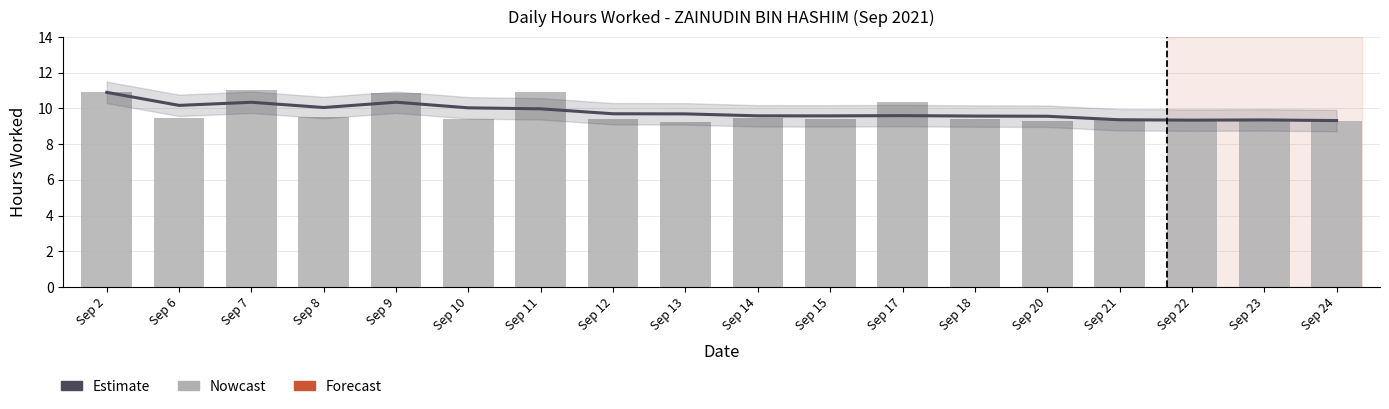

The Estimate series shows 16.7 at Sep 21. True or false?

False